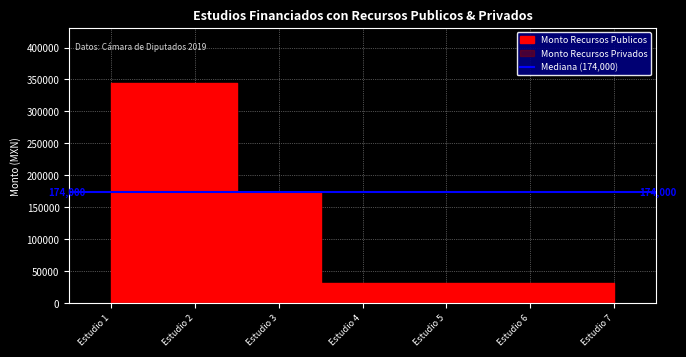

What is the value of the Monto Recursos Publicos point at the 6th from the left?

31879.8